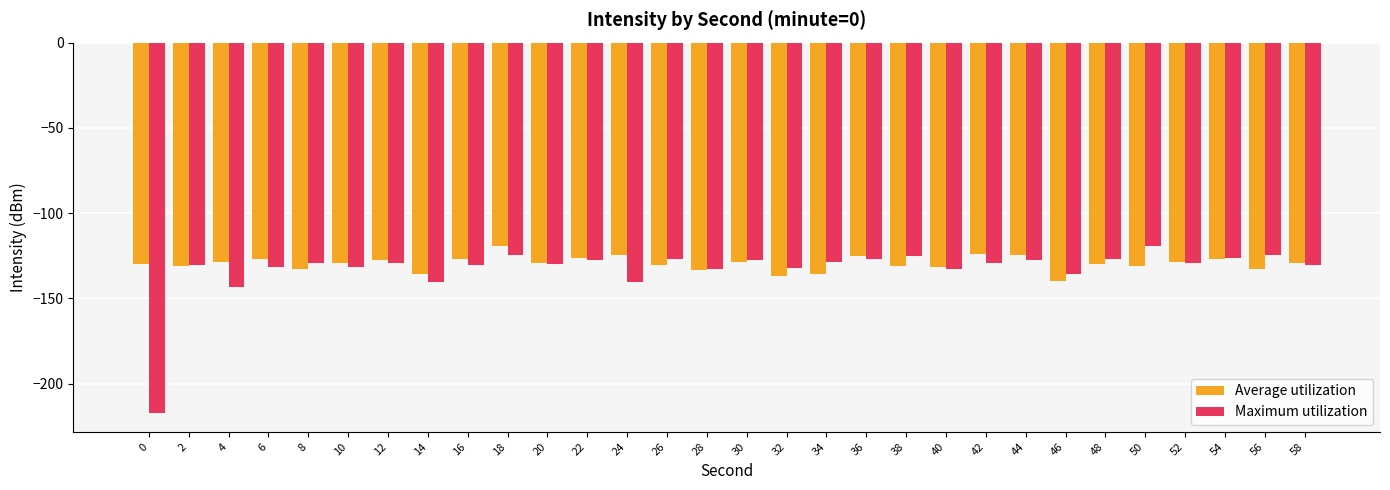

The value of Maximum utilization at 54 is -42.6. True or false?

False